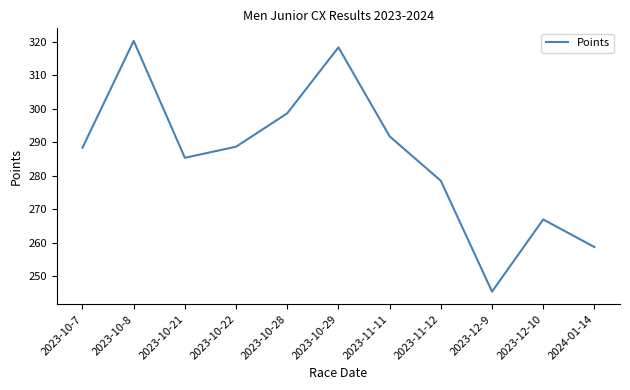

Which label corresponds to the largest value in the chart?

2023-10-8